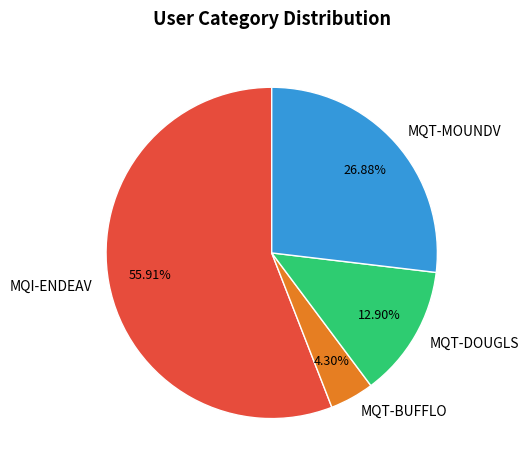

To the nearest percent, what percentage of the pie is MQT-MOUNDV?

27%